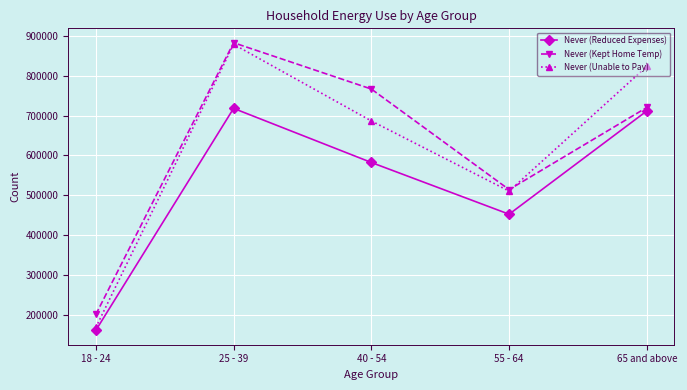

True or false: Never (Unable to Pay) and Never (Reduced Expenses) cross at least once.

False